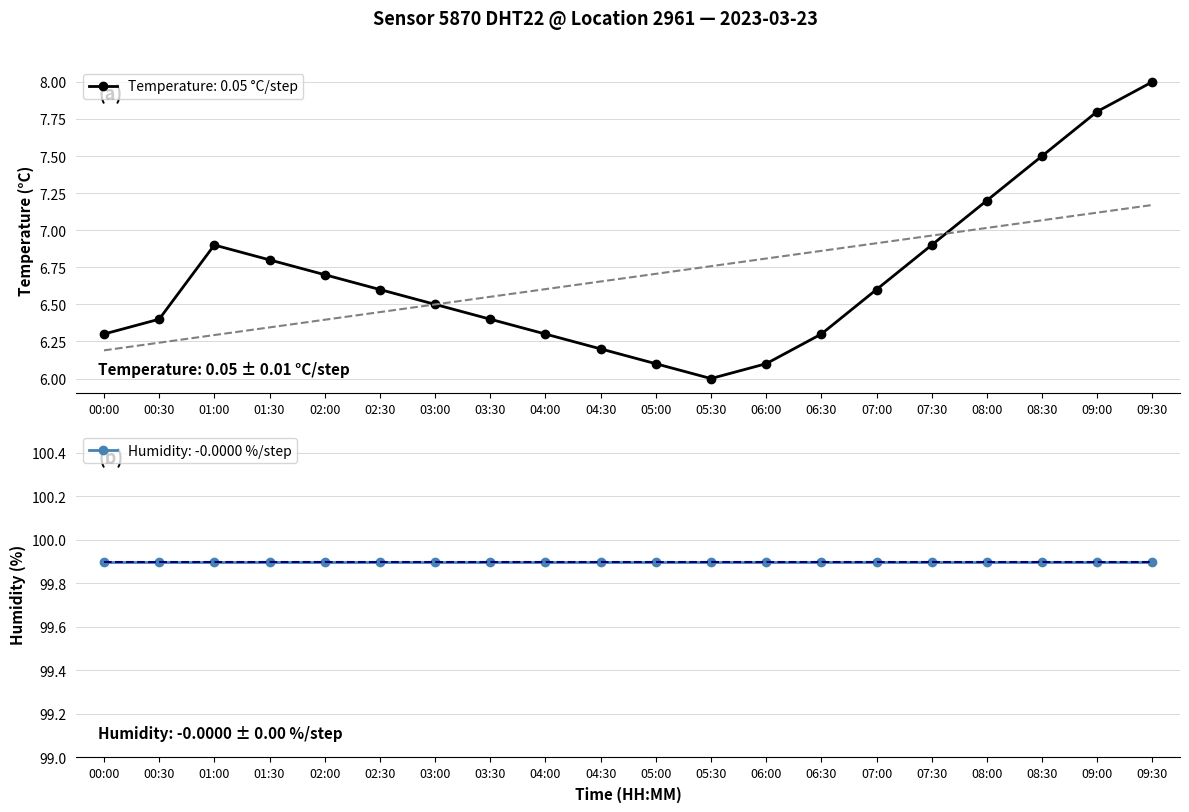

What is the minimum value shown in the chart?

6.0